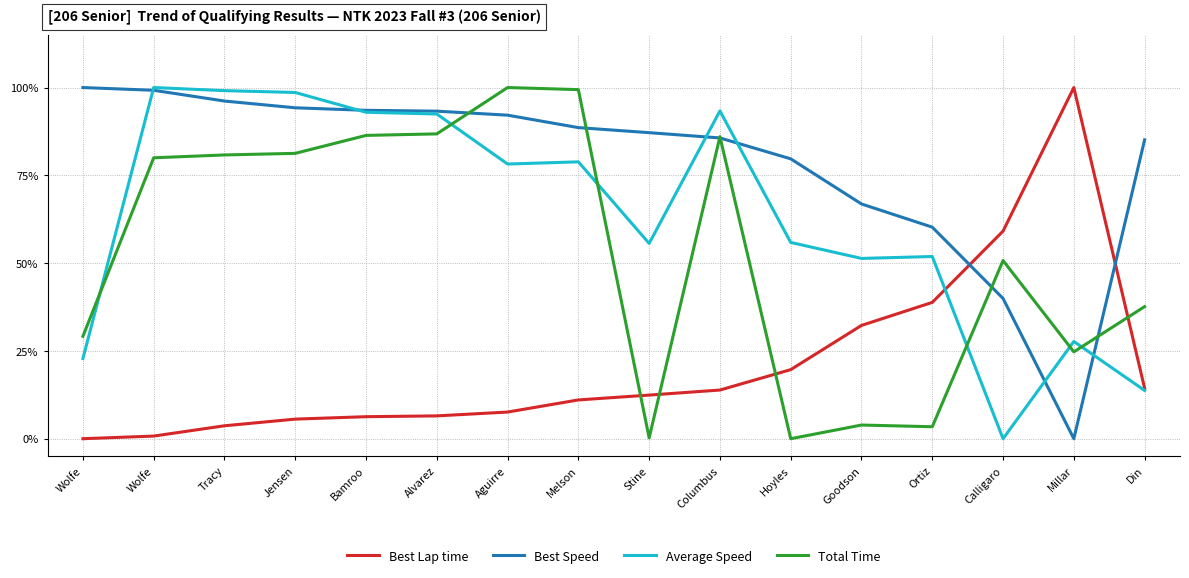

Is this an area chart (filled region under the line)?

No